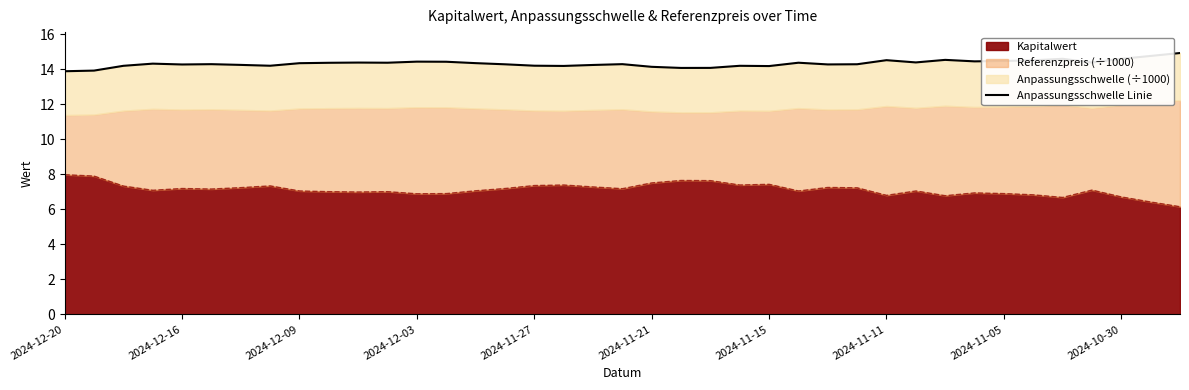

What is the maximum value shown in the chart?

14.9